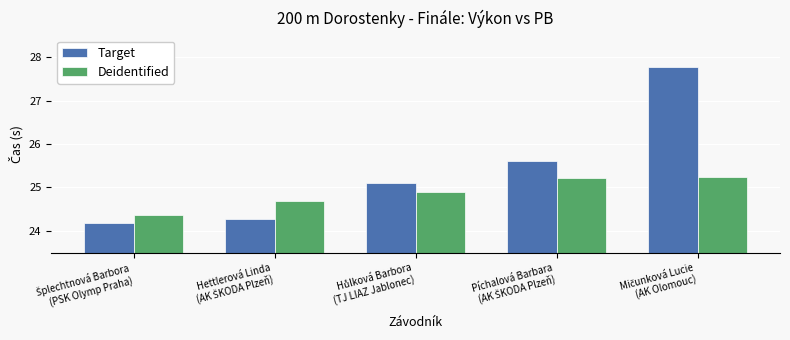

What are all the series names shown in the legend?

Target, Deidentified